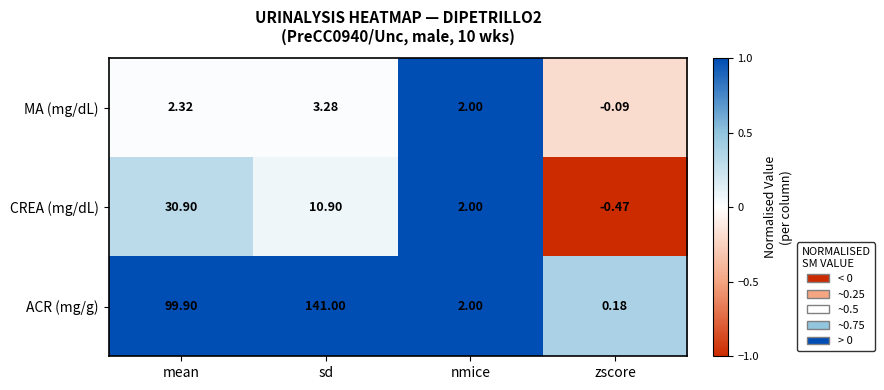

Which label corresponds to the largest value in the chart?

sd